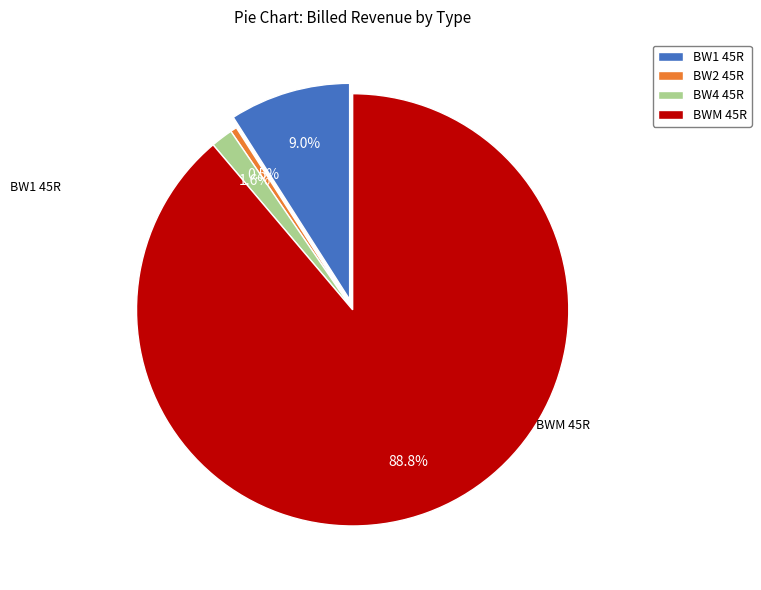

Is it true that 7 is 1% of the pie?

False